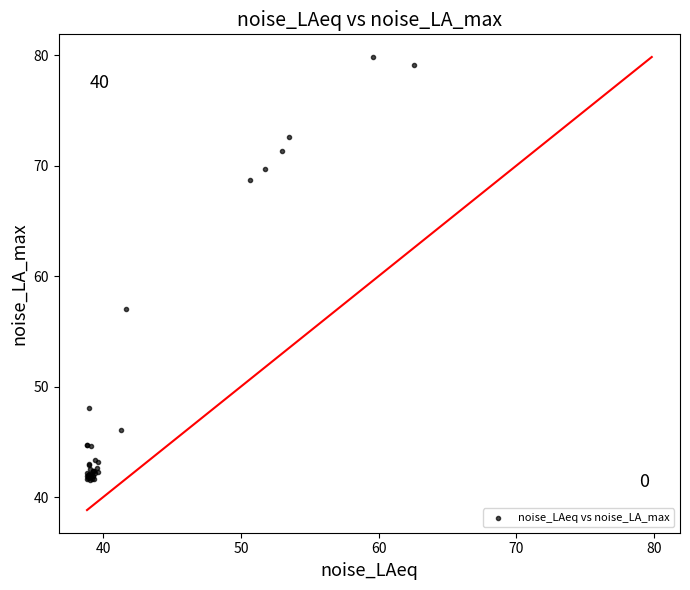

What Y value in the scatter plot is closest to 60?

57.0